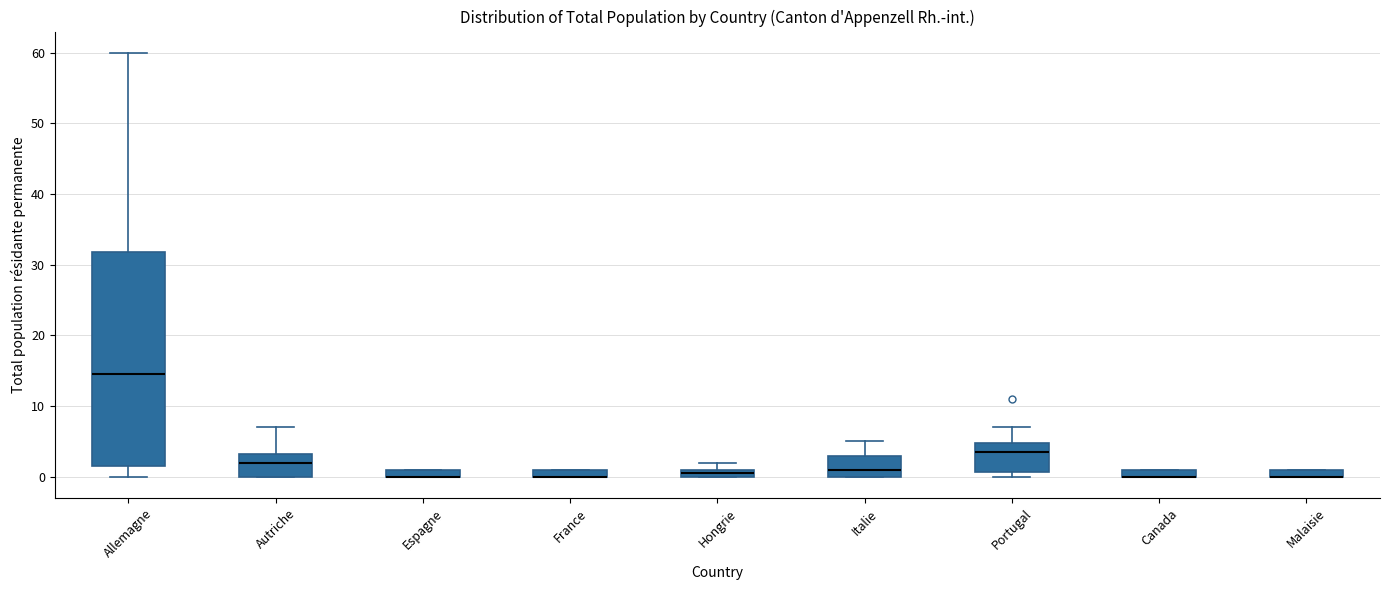

Where is the upper edge of the box for Malaisie on the y-axis? The values are not printed on the chart, so give them approximately, as read against the axis.

1